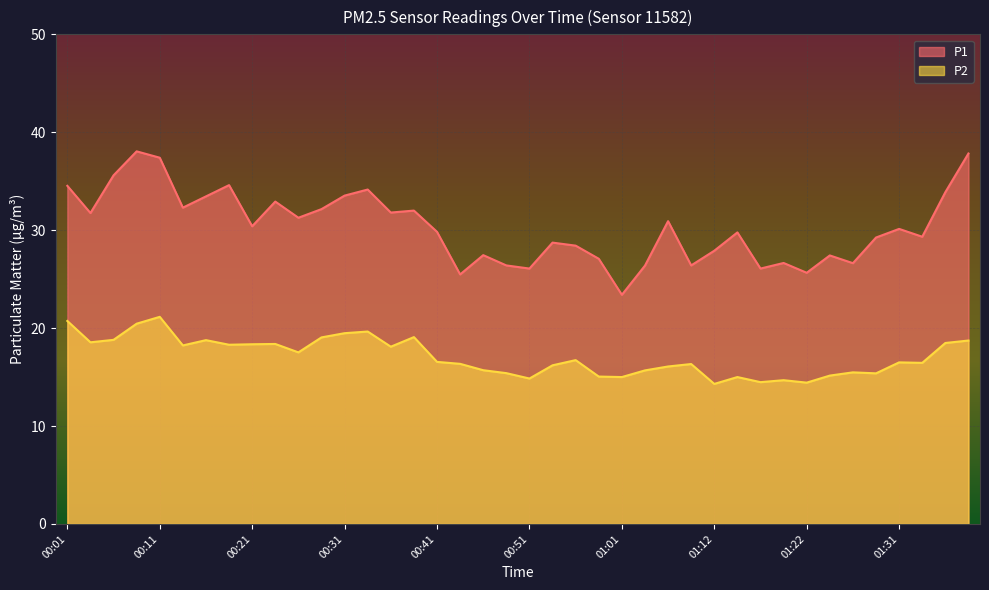

What is the total value across all series at 00:21?

48.8